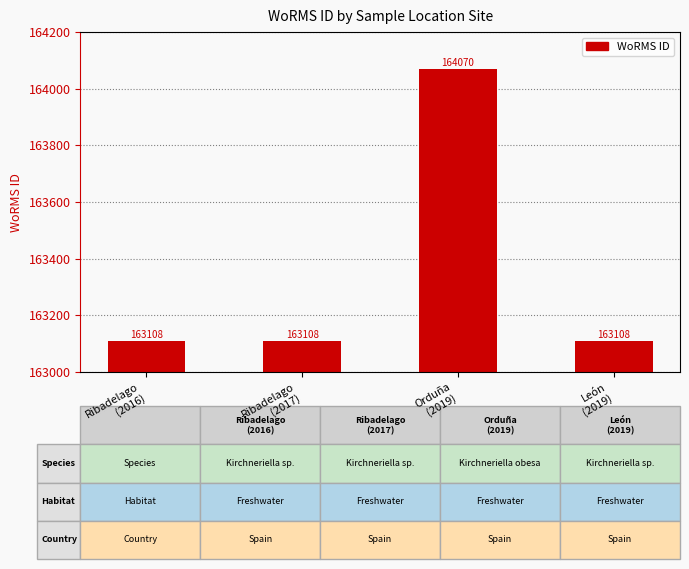

How many values exceed 163108?

1